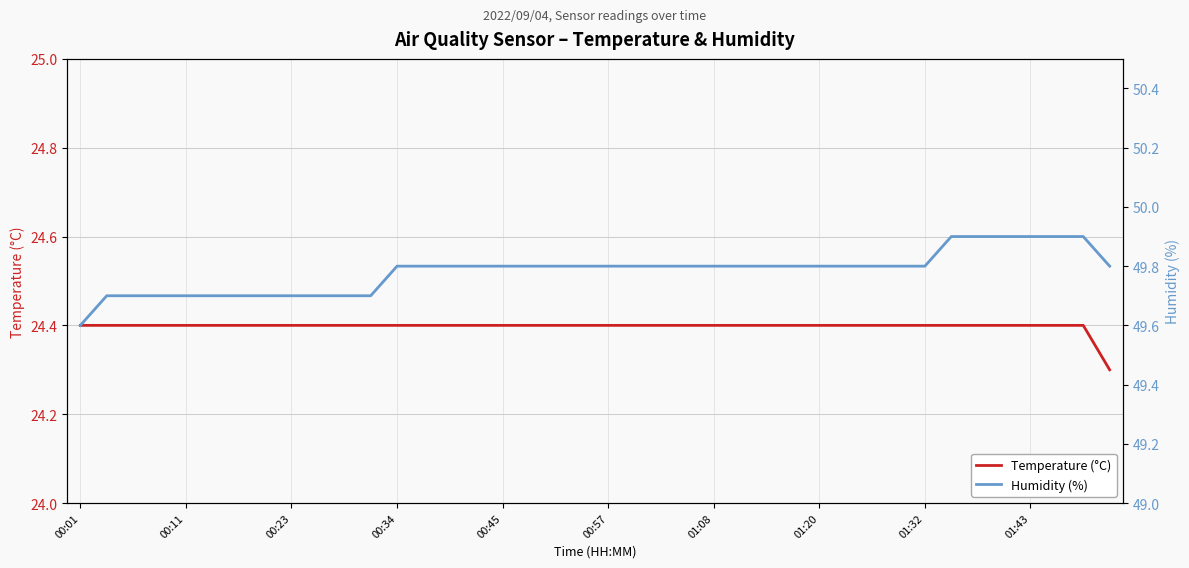

True or false: Humidity (%) has a value of 72.4 at 38.

False